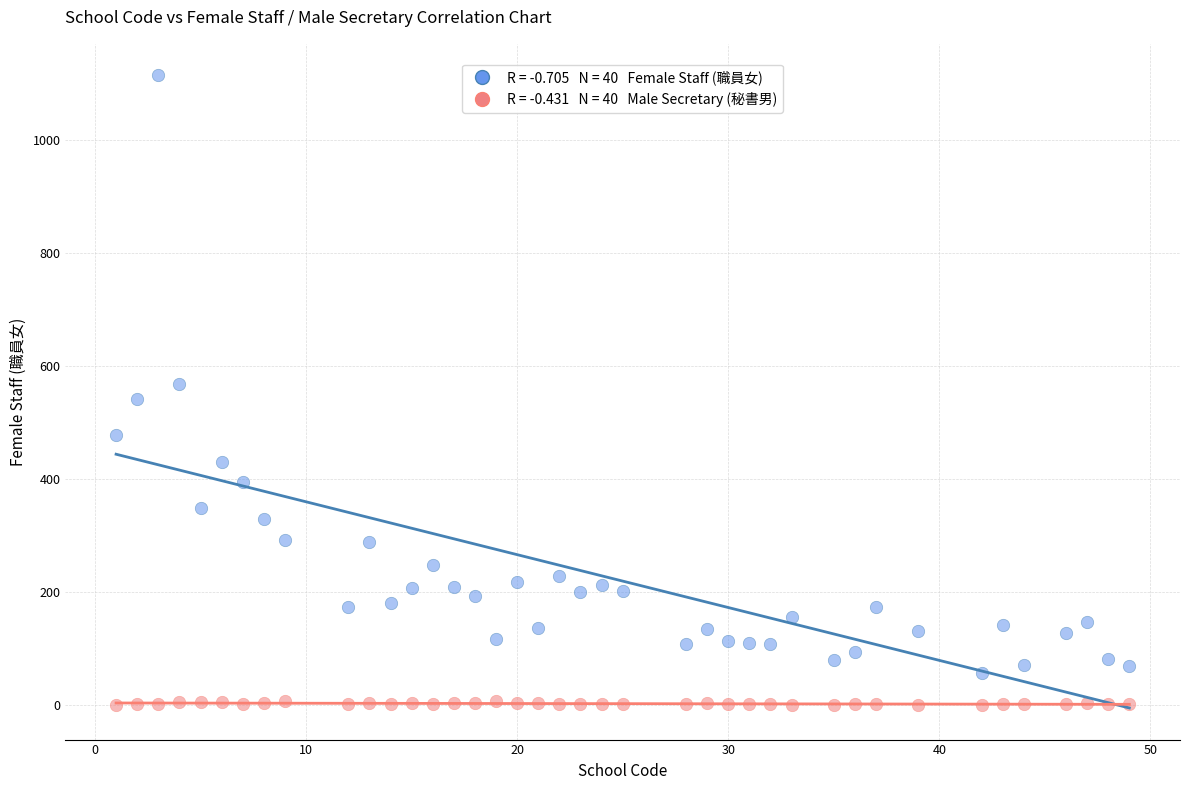

Across all data points, what is the range of Y values (max minus min)?

1115